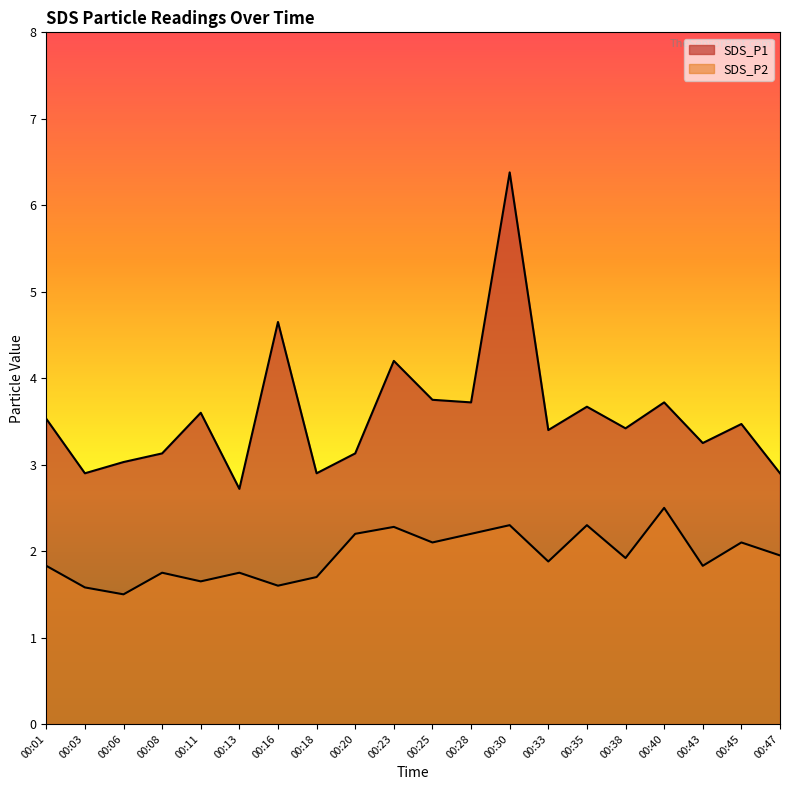

Reading right to left, transcribe all the data shown in this chart.

SDS_P1: 2.9	3.5	3.2	3.7	3.4	3.7	3.4	6.4	3.7	3.8	4.2	3.1	2.9	4.7	2.7	3.6	3.1	3.0	2.9	3.5
SDS_P2: 1.9	2.1	1.8	2.5	1.9	2.3	1.9	2.3	2.2	2.1	2.3	2.2	1.7	1.6	1.8	1.6	1.8	1.5	1.6	1.8